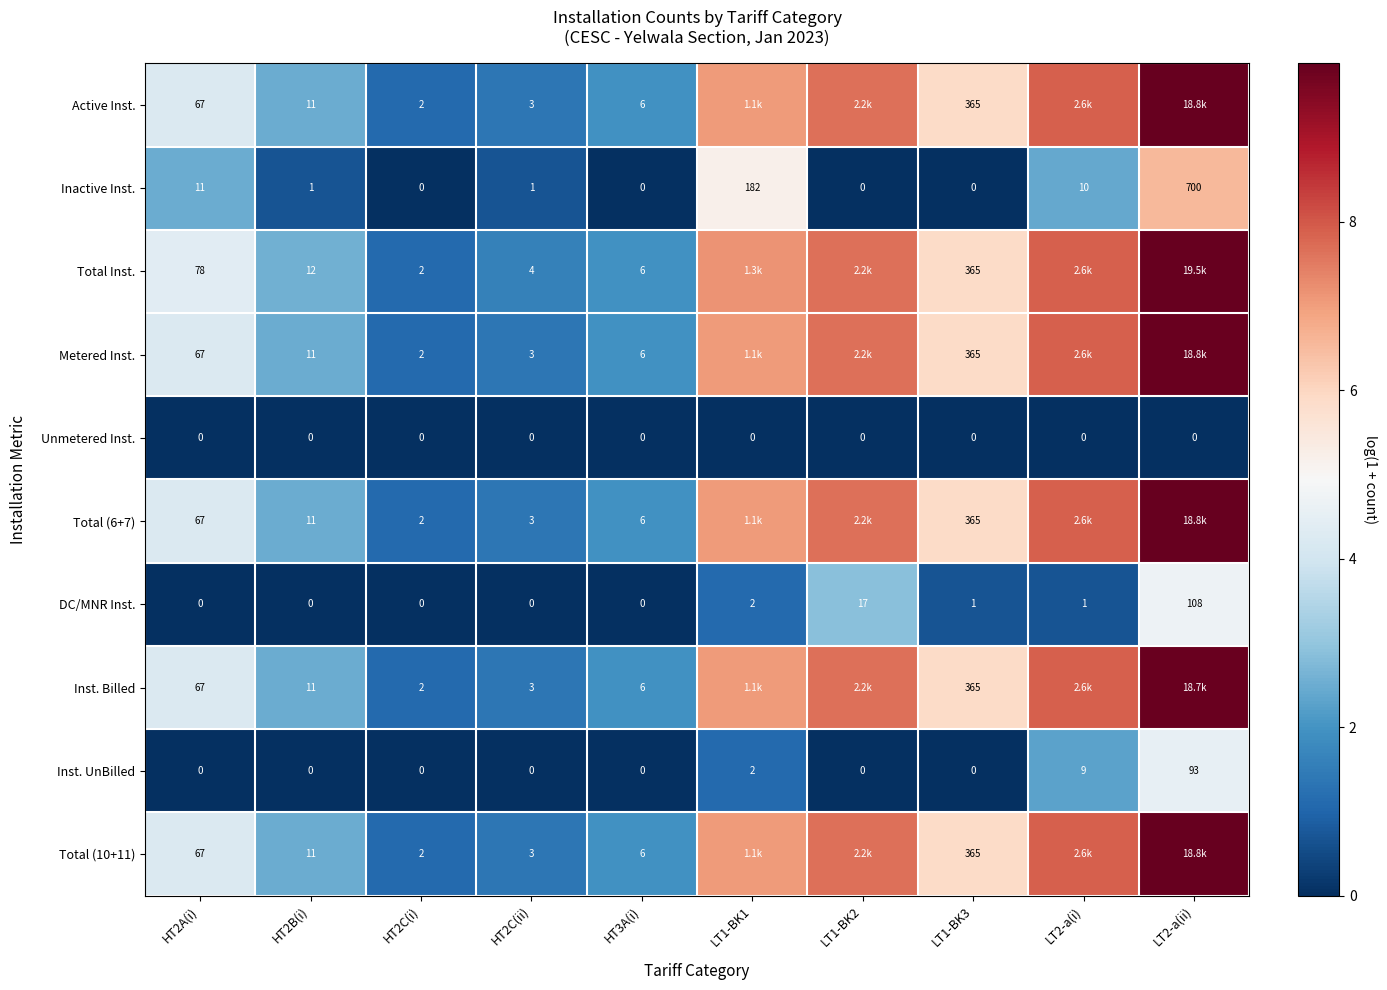

Between HT2B(i) and HT2C(i), which series saw the biggest shift?

Total Inst.